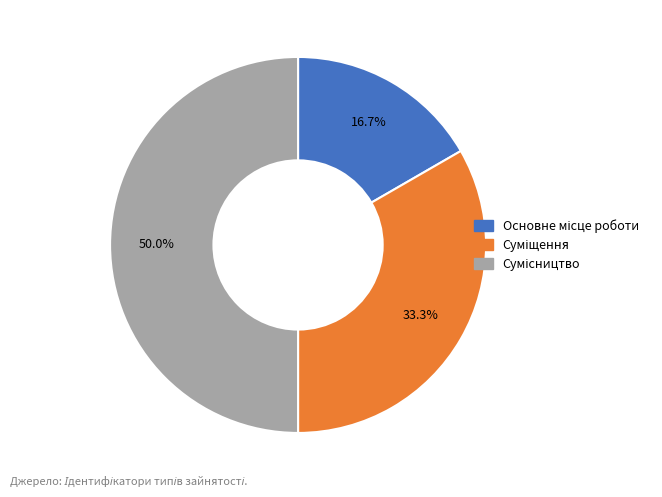

How many slices are in this pie chart?

3